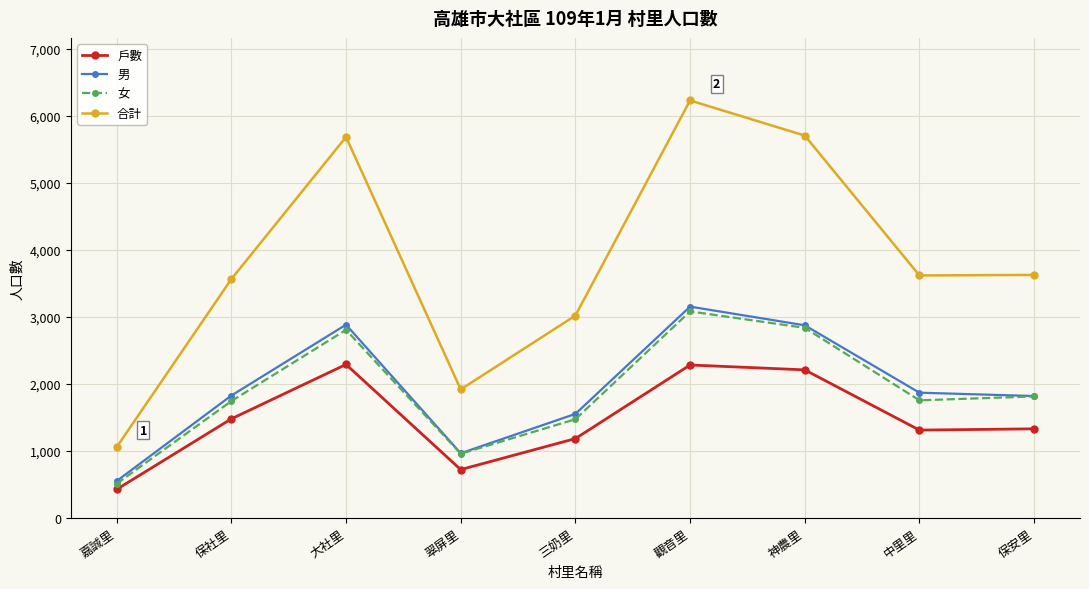

At how many categories does at least one series exceed 6210?

1